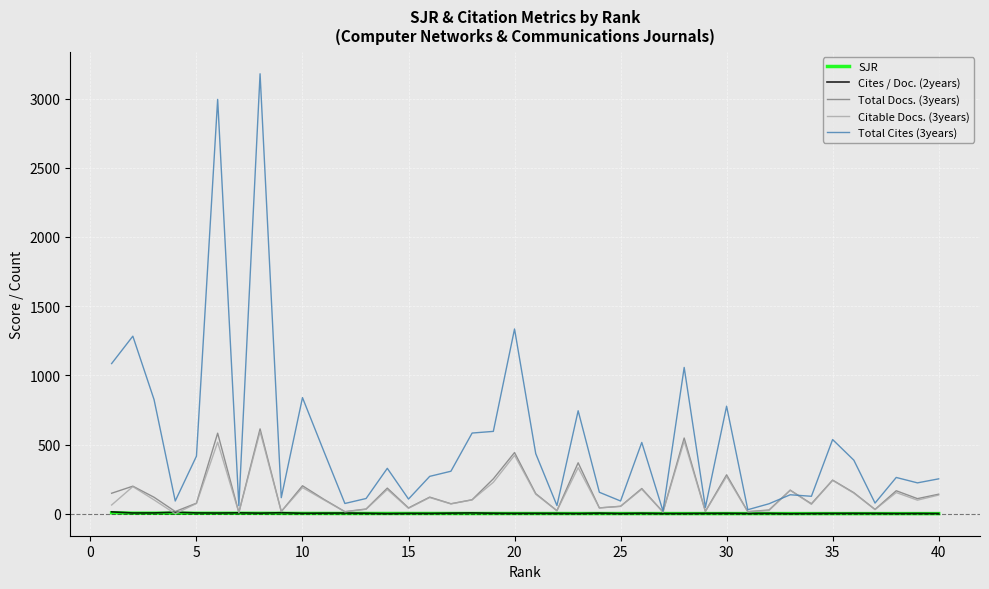

What is the maximum value shown in the chart?

3179.0